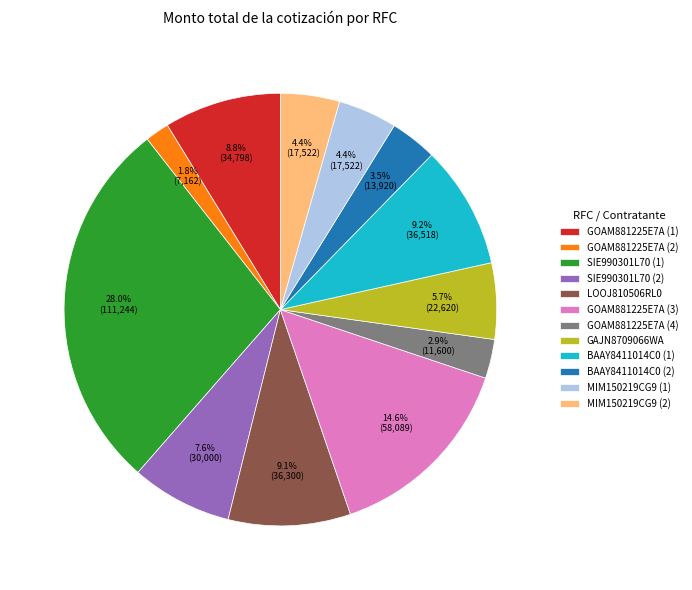

What is the total percentage of GOAM881225E7A (3) and MIM150219CG9 (2)?

19.0%